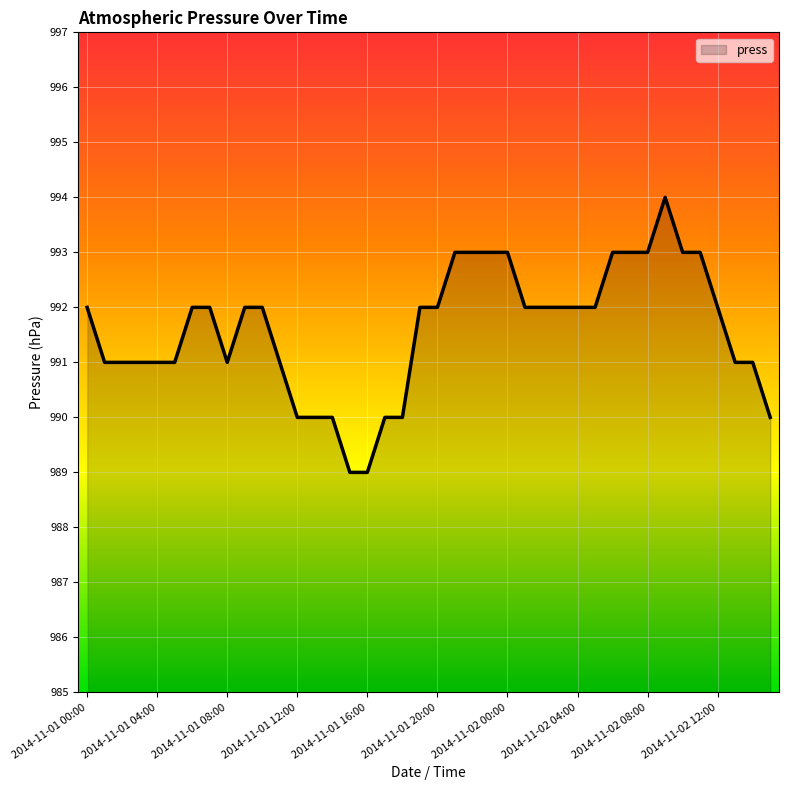

What is the maximum value shown in the chart?

994